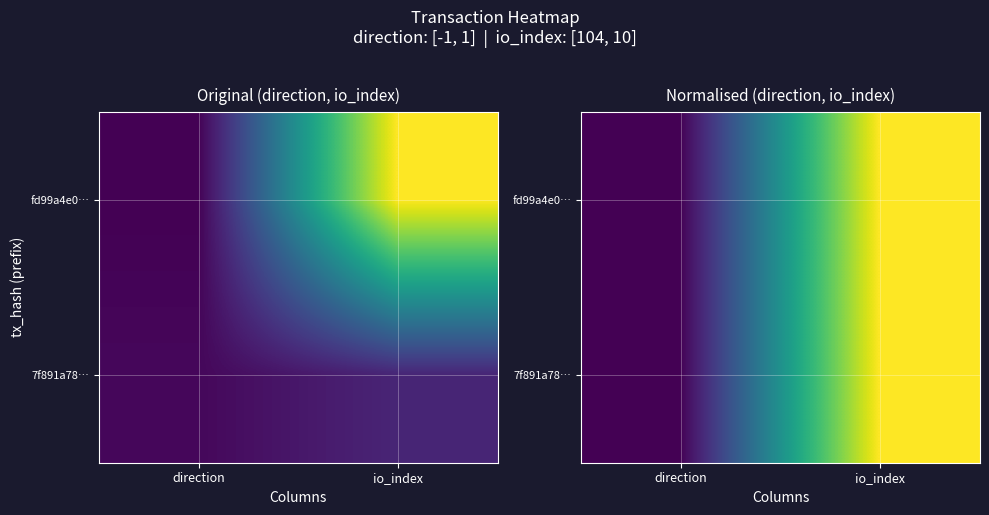

True or false: 7f891a78… has a value of 1 at io_index.

True